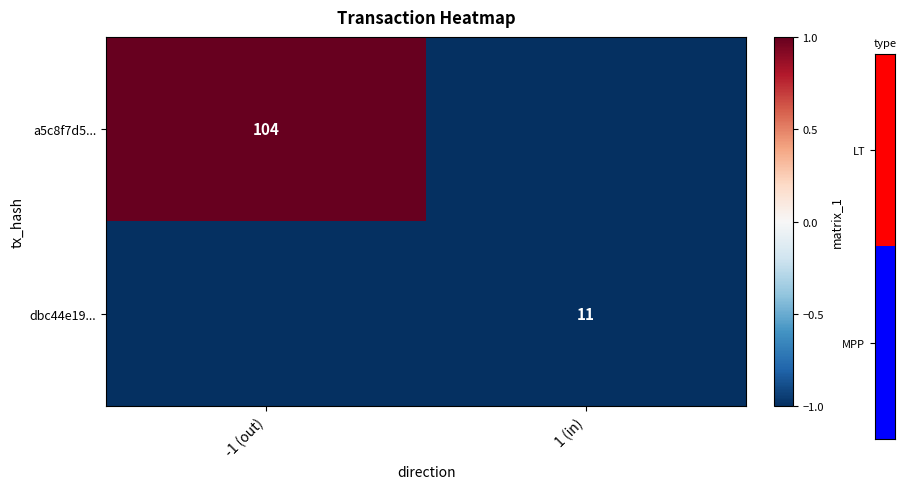

What is the difference between the highest and lowest values at -1 (out)?

2.2